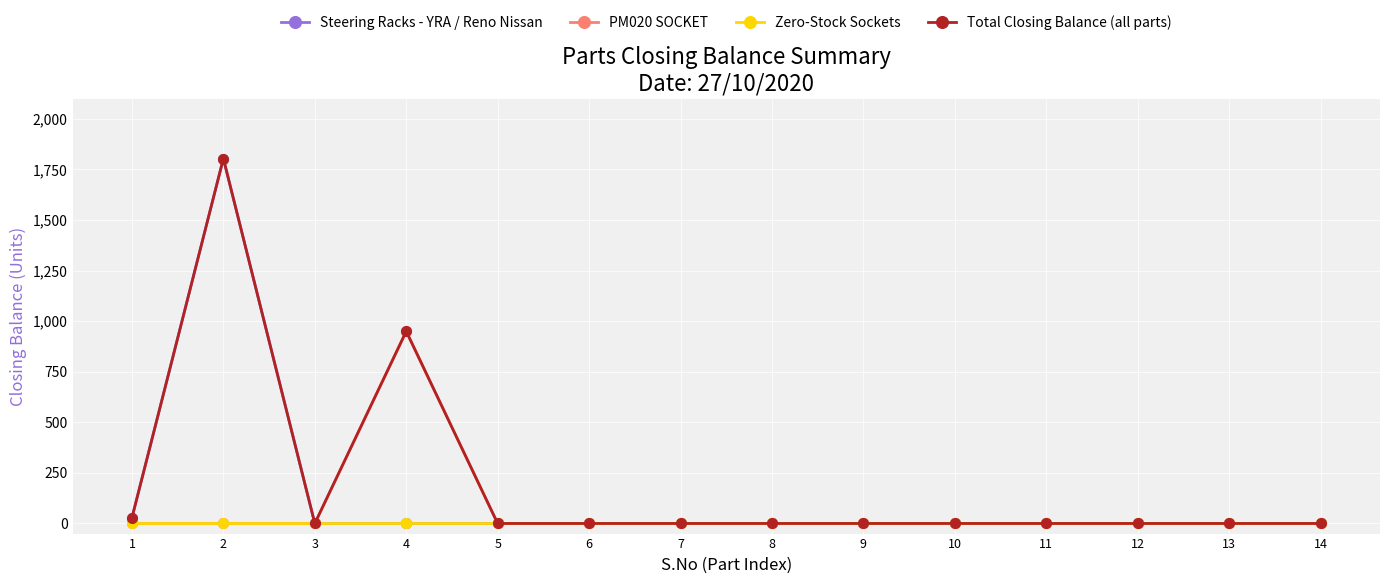

List the series in order of their overall mean, highest first.

Total Closing Balance (all parts), Steering Racks - YRA / Reno Nissan, PM020 SOCKET, Zero-Stock Sockets